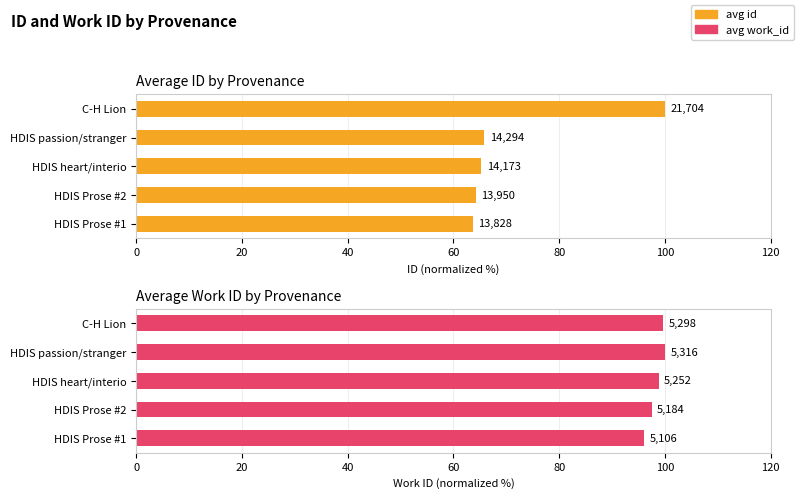

Between HDIS passion/stranger and HDIS Prose #1, which is larger?

HDIS passion/stranger